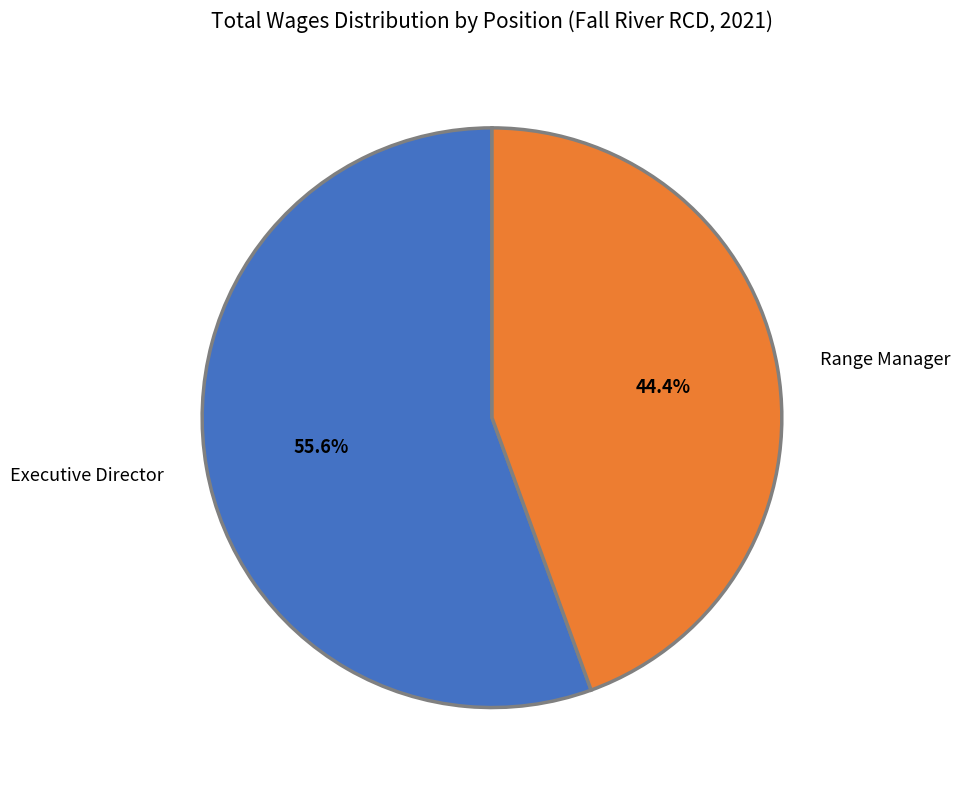

What percentage is the Range Manager slice, to the nearest percent?

44%